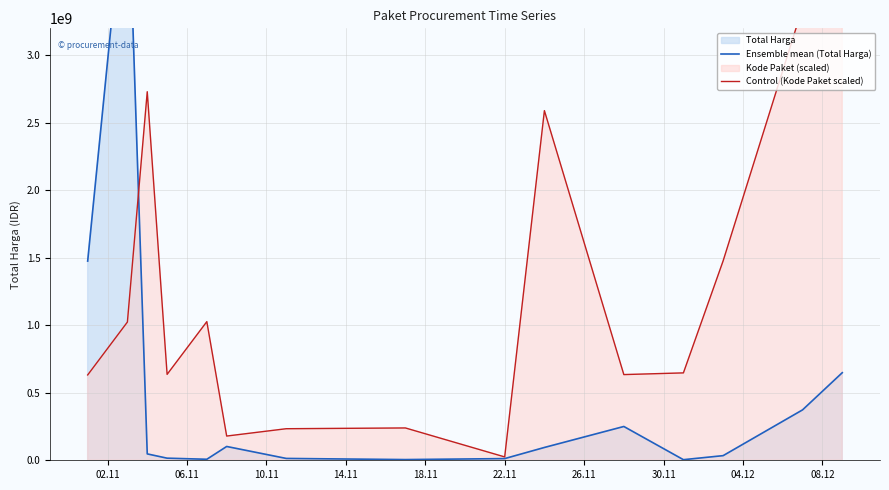

What is the difference between the second highest and second lowest values in the Control (Kode Paket scaled) series?

3175436344.5